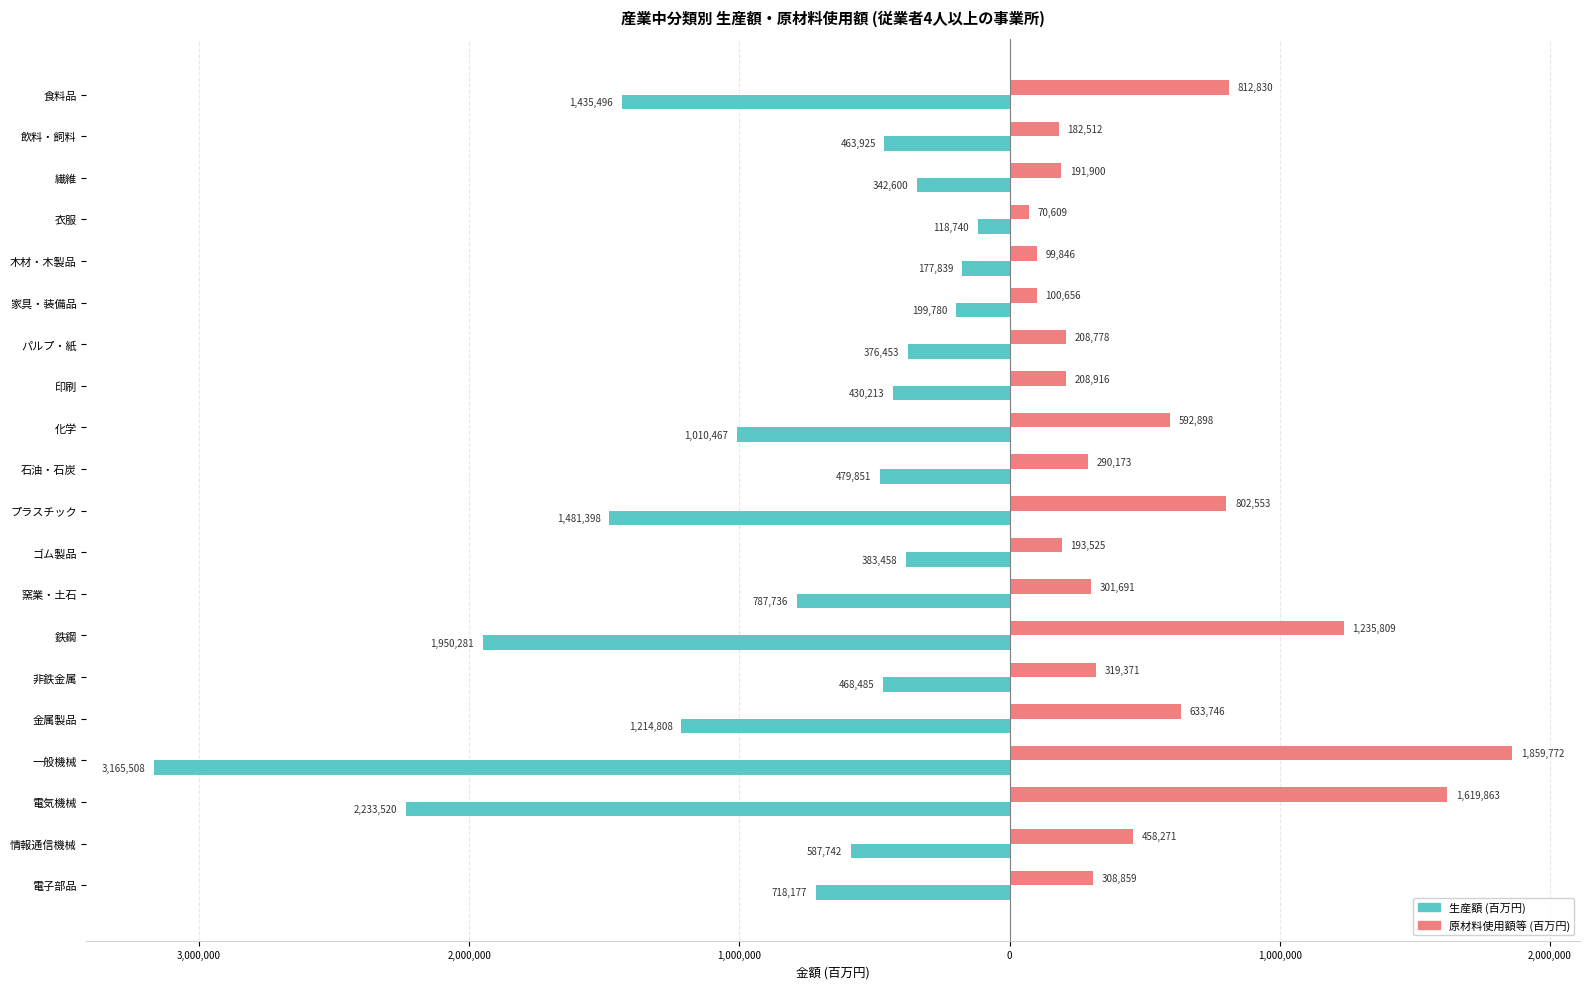

What are all the series names shown in the legend?

生産額 (百万円), 原材料使用額等 (百万円)